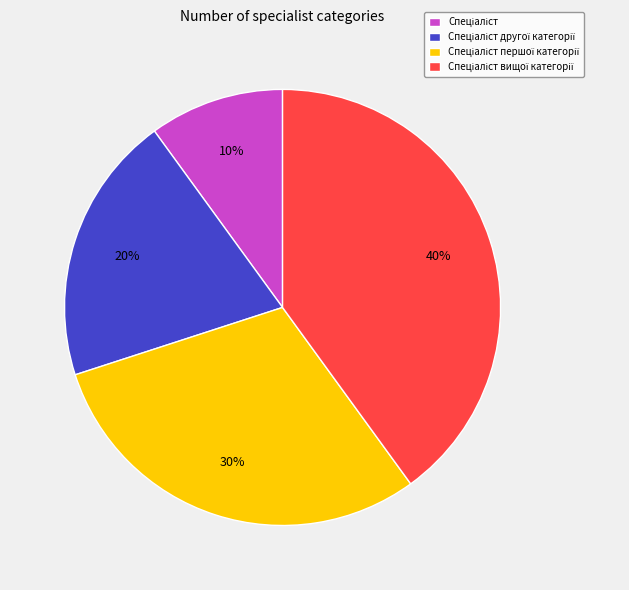

To the nearest percent, what is the average slice percentage?

25%